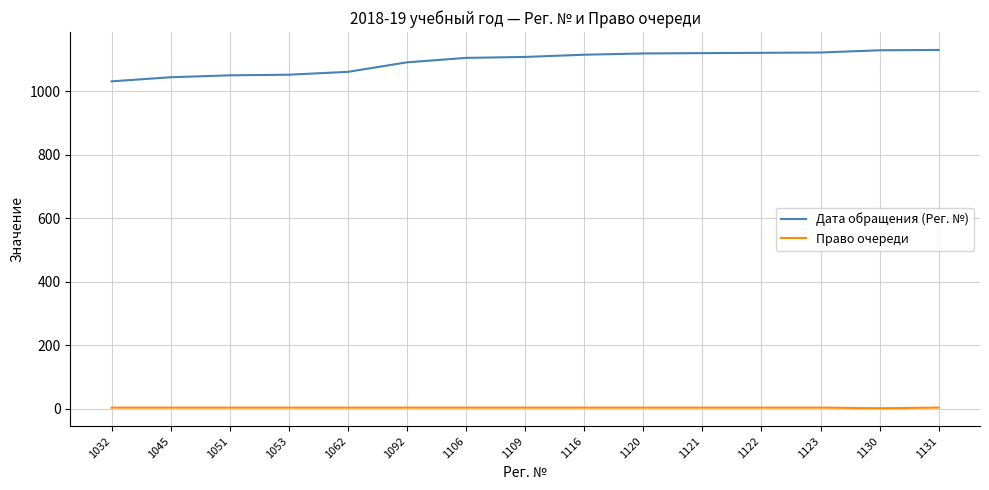

Which series has the largest range (max minus min)?

Дата обращения (Рег. №)